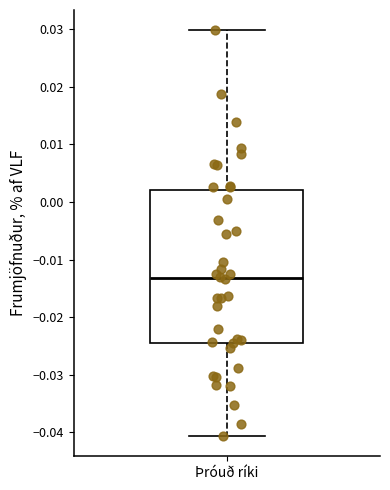

Read this box plot against the y-axis: the position of the median line, the range covered by the box, and the ends of both whiskers. The values are not printed on the chart, so give them approximately, as read against the axis.

median -0.013, box -0.024 to 0.002, whiskers -0.041 to 0.030